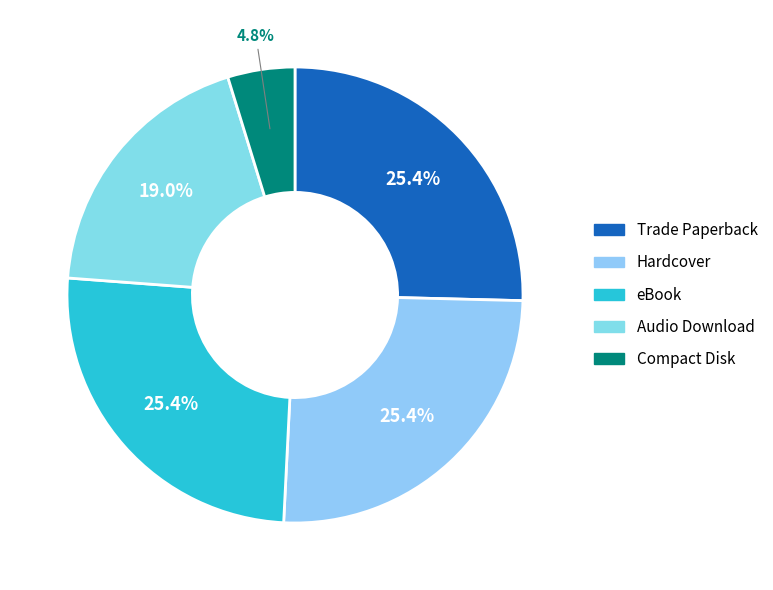

To the nearest percent, what percentage of the pie is Hardcover?

25%